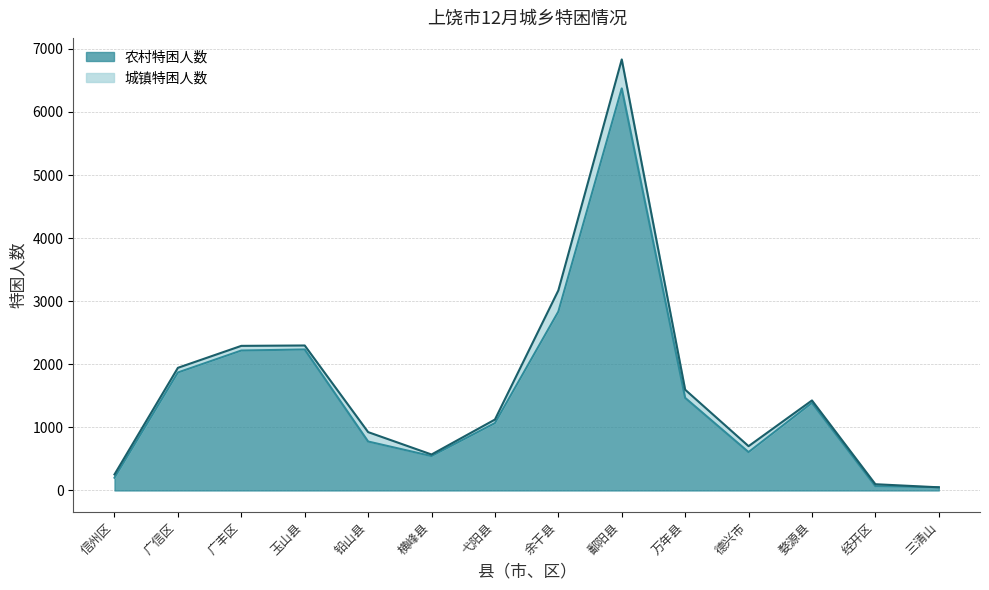

Which has a higher value, 婺源县 or 鄱阳县?

鄱阳县